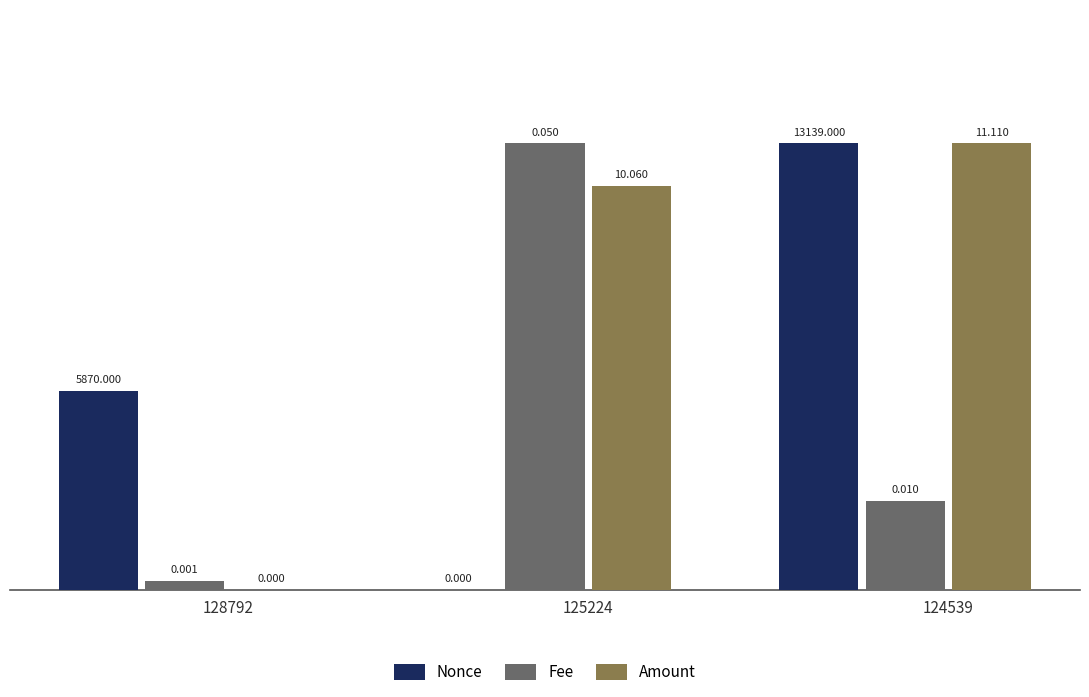

Where is Fee nearest to the value 2?

124539